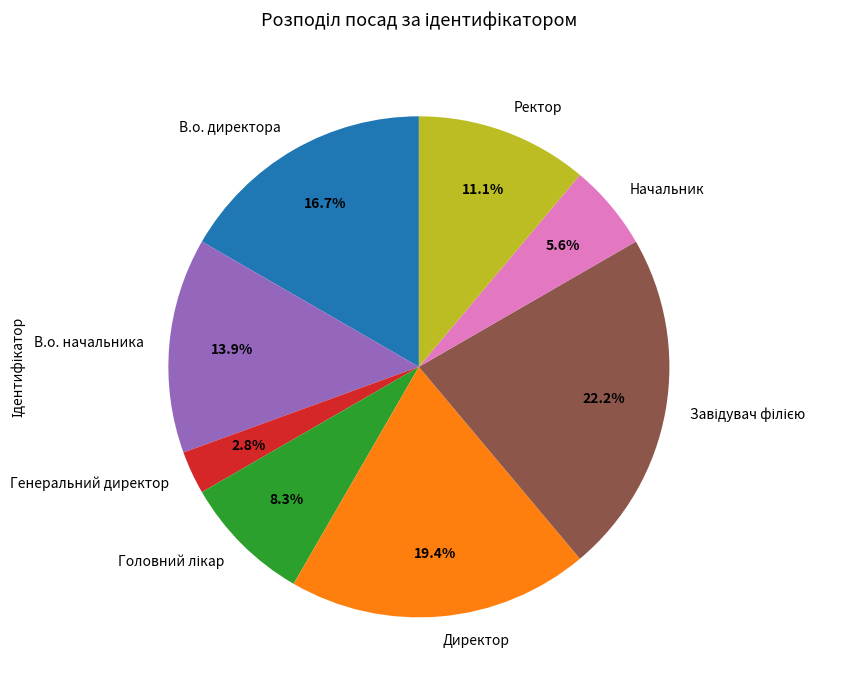

Is there a majority slice in this chart?

No